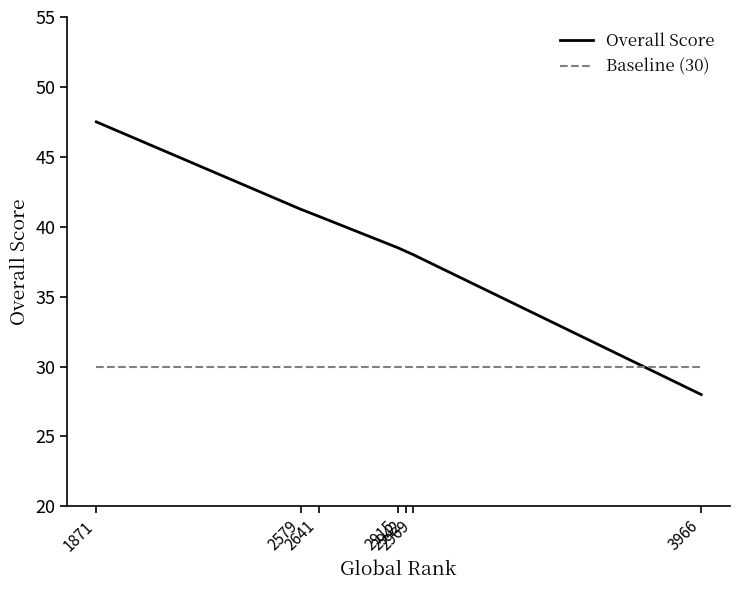

What is the minimum value shown in the chart?

28.0